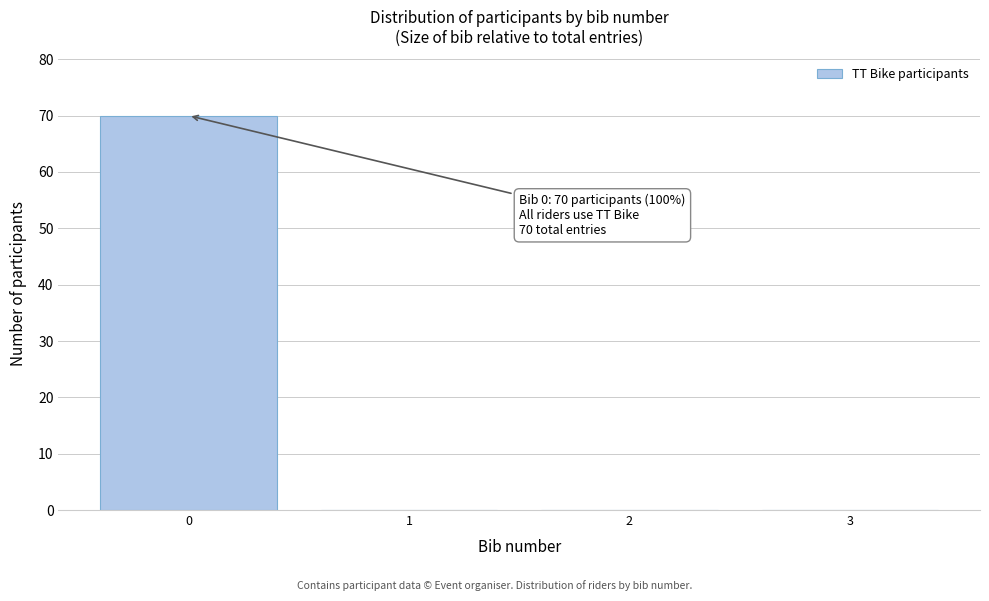

Reading left to right, what are all the values shown in this chart?

0=70	1=0	2=0	3=0